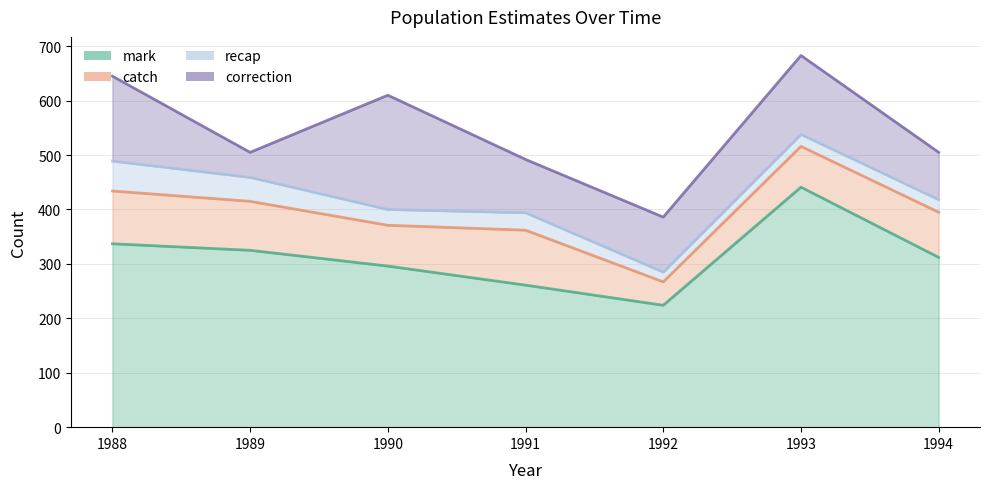

Which series has the widest spread of values?

mark